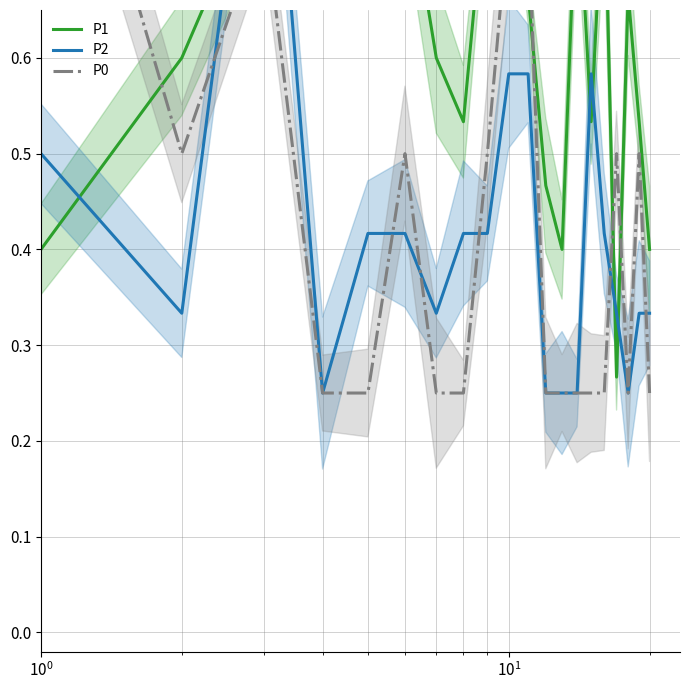

What is the difference between the maximum and minimum values in the P0 series?

0.8